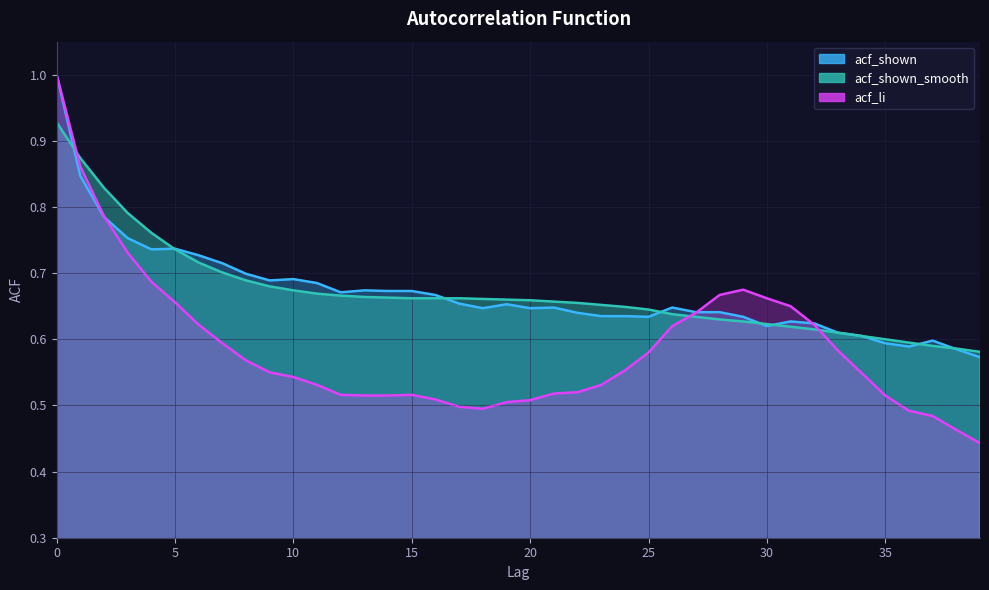

The value of acf_shown_smooth at 19 is 0.7. True or false?

True